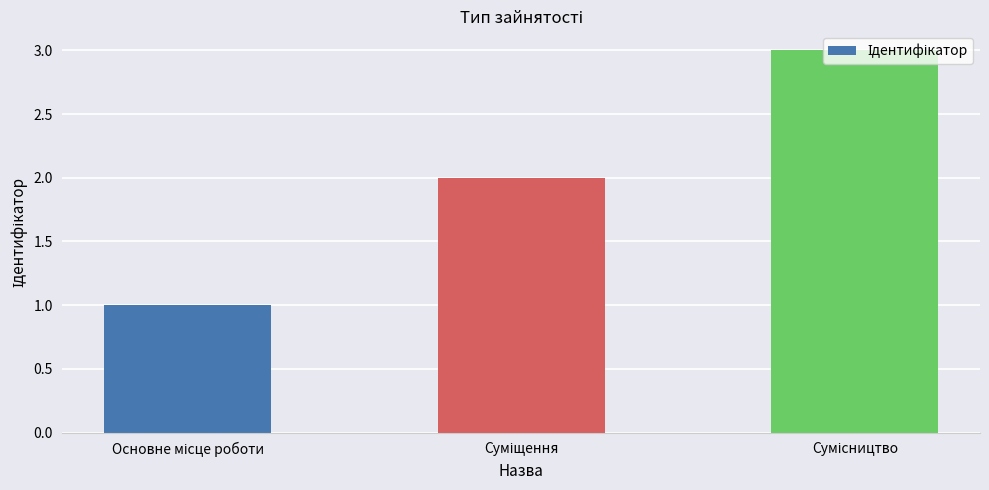

What is the greatest value displayed?

3